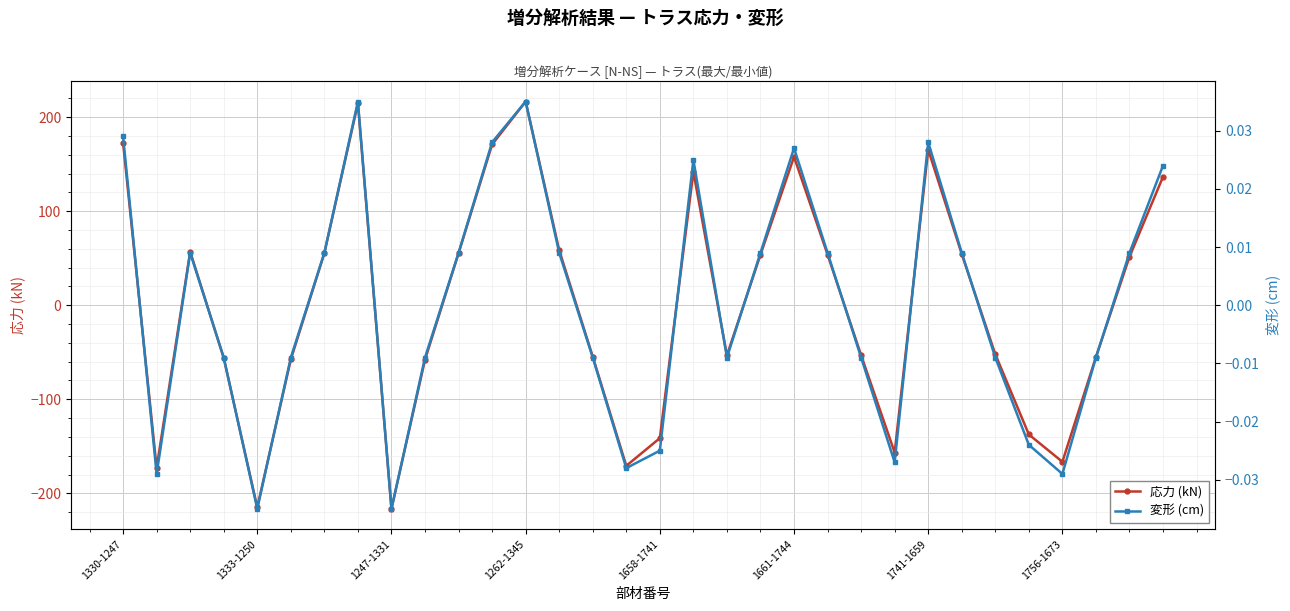

Is it true that 応力 (kN) equals -53.1 at 27?

False